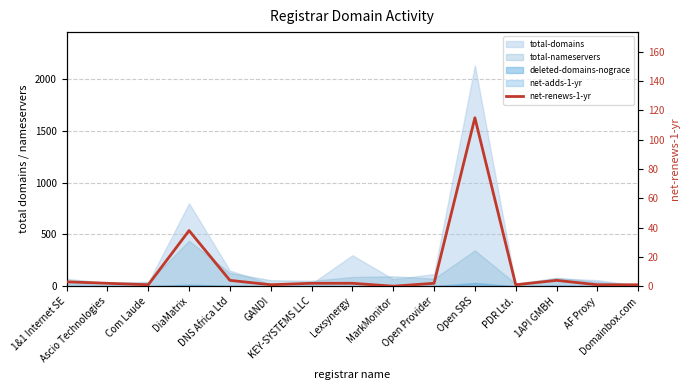

What position from the right is DiaMatrix?

12